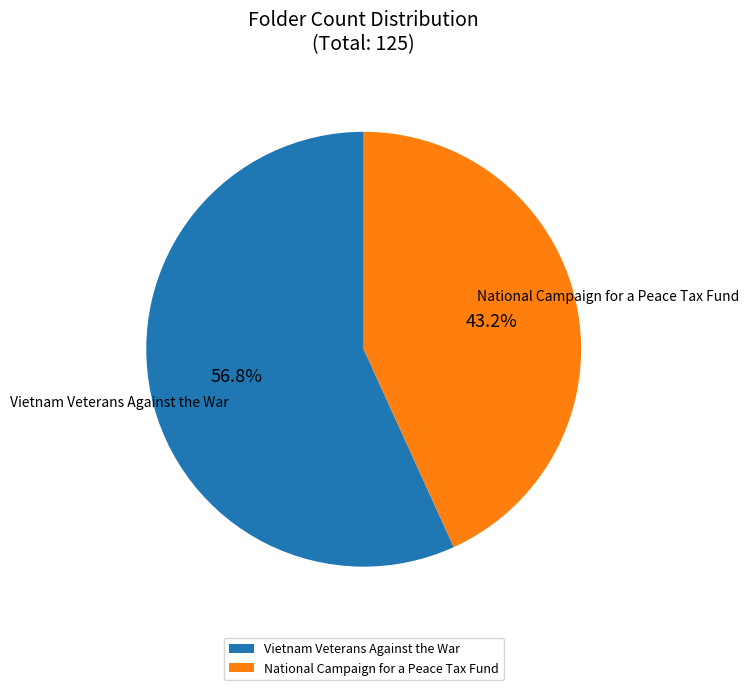

Which category has the smallest portion of the pie?

National Campaign for a Peace Tax Fund